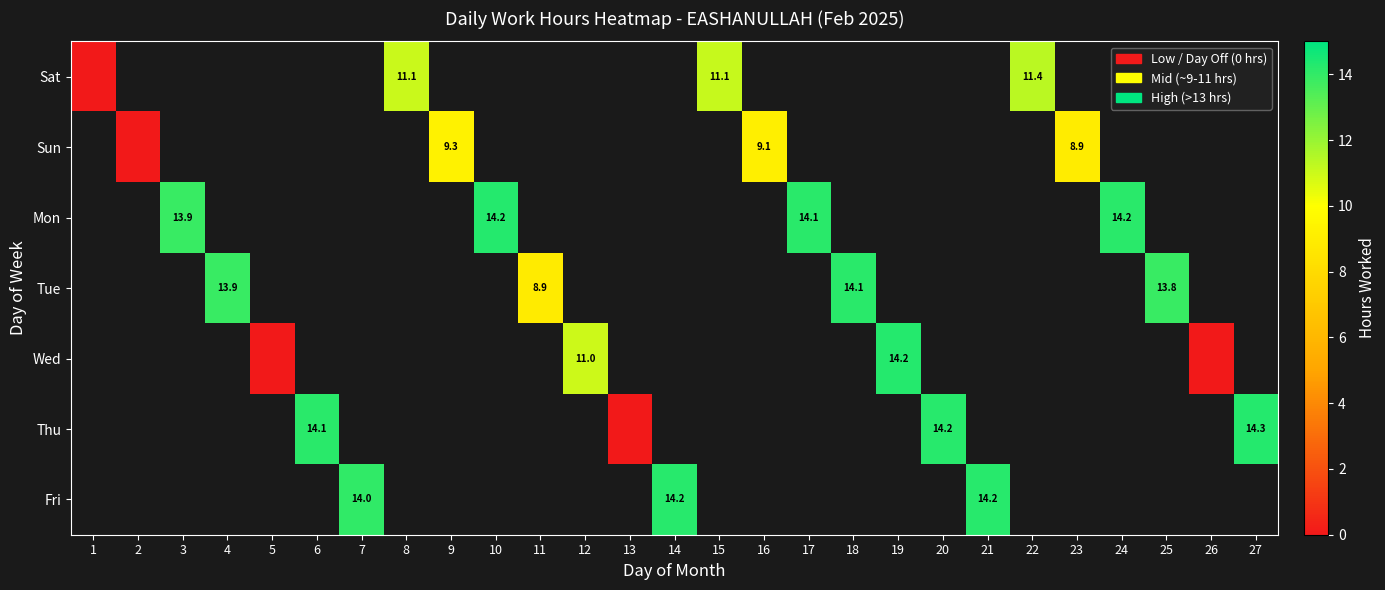

At how many categories does at least one series exceed 4?

22